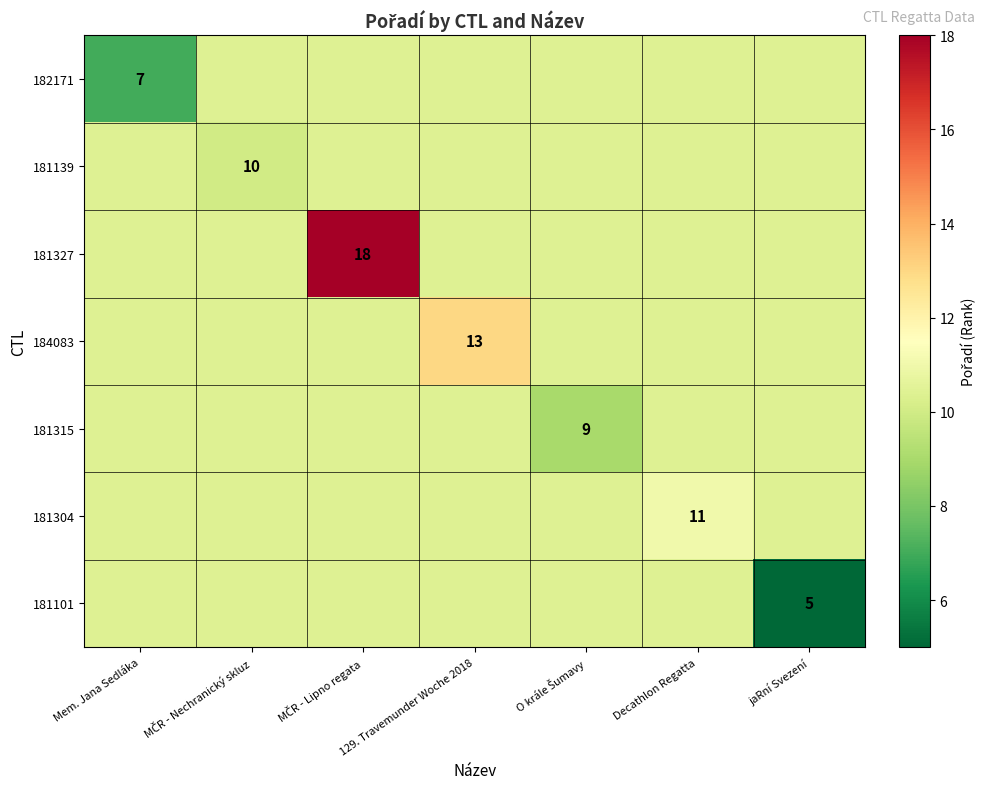

At how many categories does at least one series exceed 6?

7